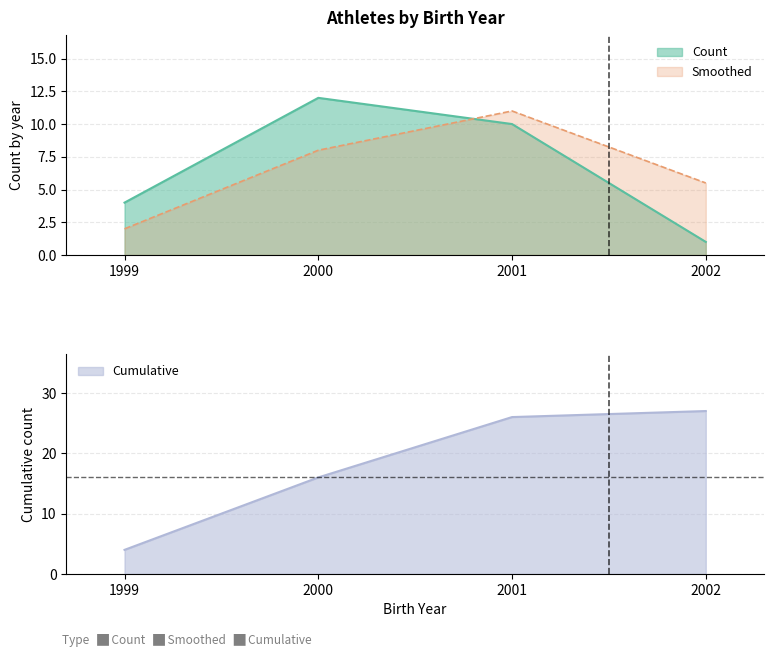

Count the number of categories in the chart.

4